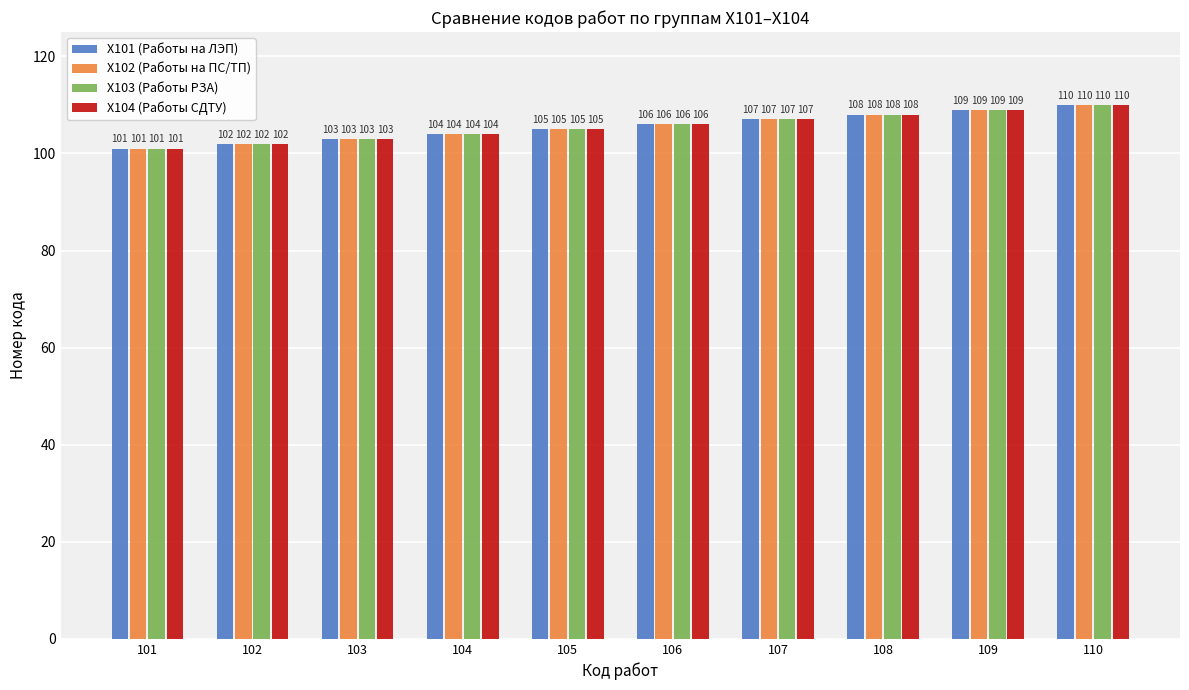

At which label does X102 (Работы на ПС/ТП) reach its peak?

110